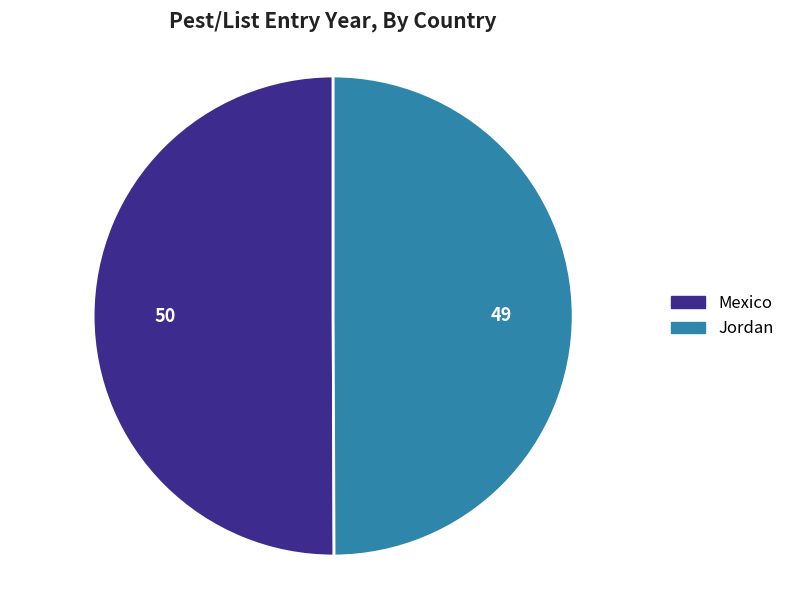

Combined, do Mexico and Jordan account for over 50%?

Yes